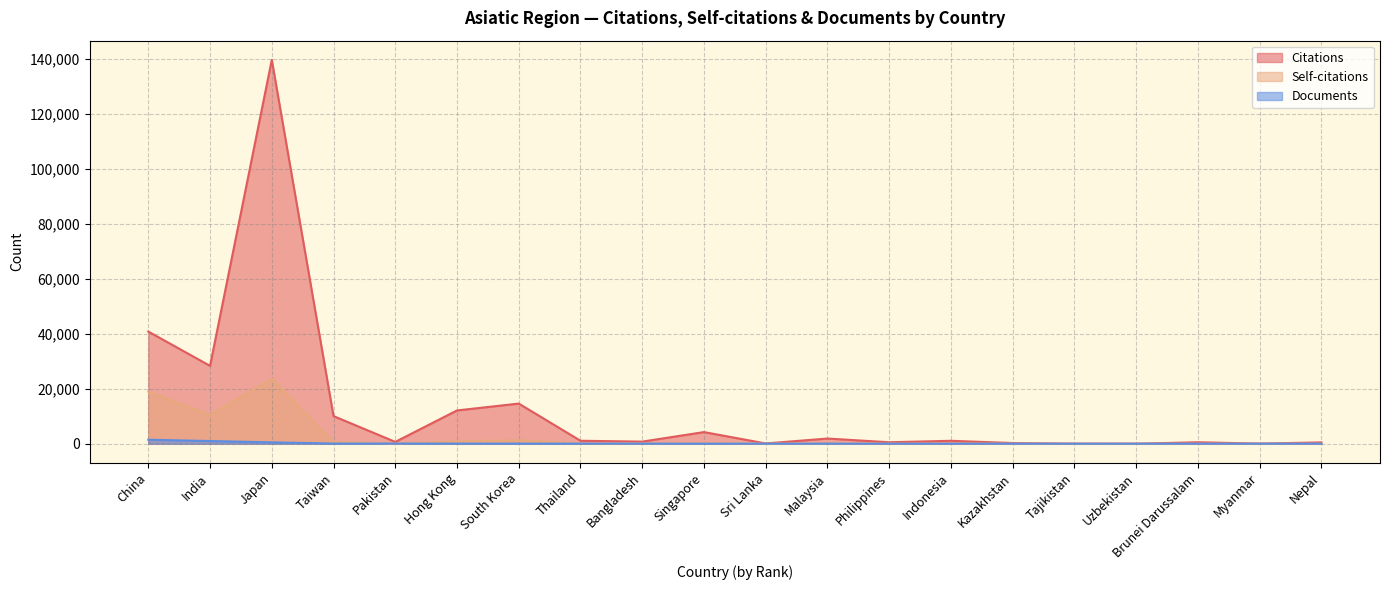

Rank the categories by Citations value from highest to lowest.

Japan, China, India, South Korea, Hong Kong, Taiwan, Singapore, Malaysia, Thailand, Indonesia, Bangladesh, Pakistan, Brunei Darussalam, Philippines, Nepal, Kazakhstan, Sri Lanka, Myanmar, Tajikistan, Uzbekistan